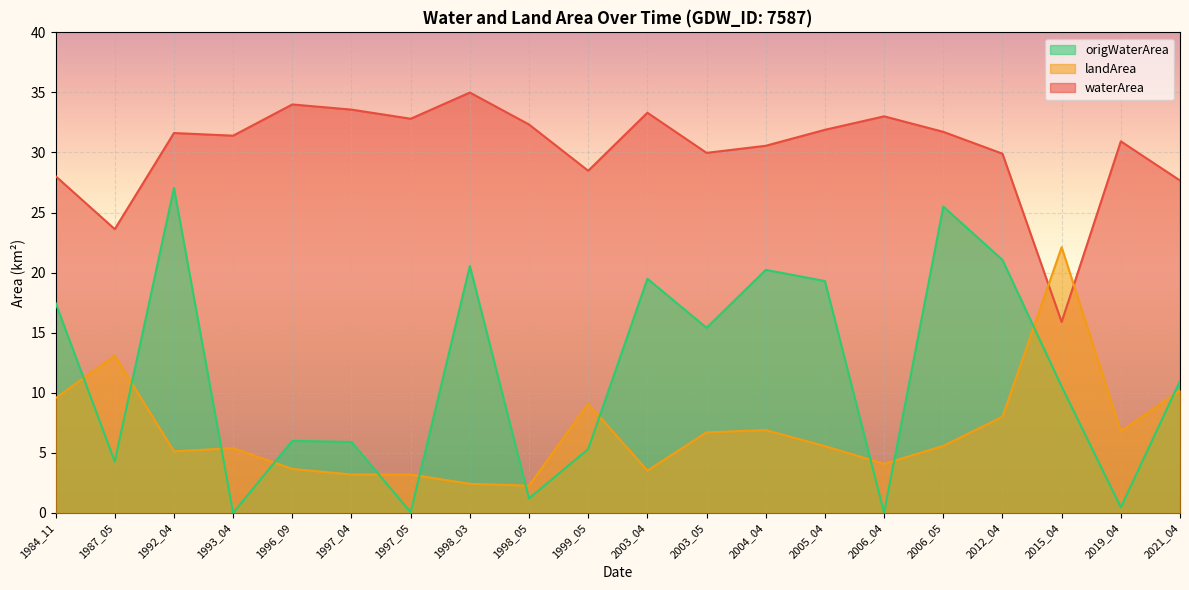

What is the spread (max minus min) of values at 2004_04?

23.7